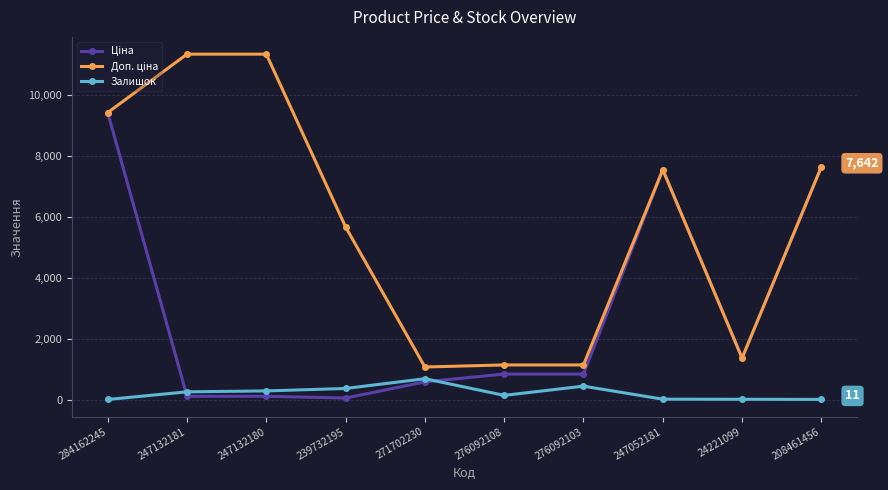

Where is Залишок nearest to the value 349?

239732195